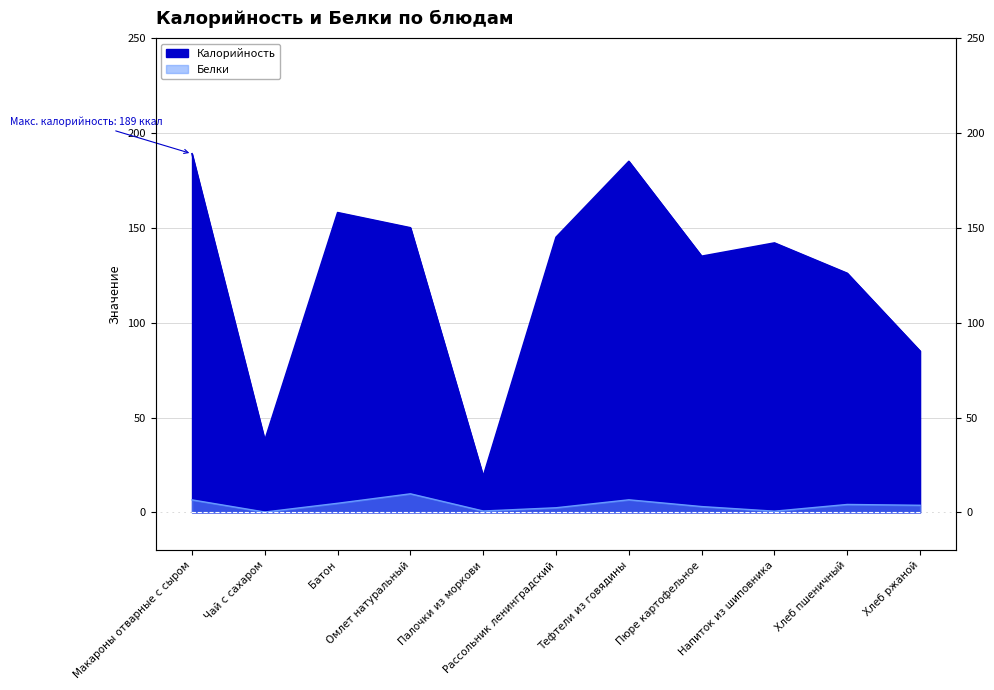

Between Рассольник ленинградский and Хлеб пшеничный, which series saw the biggest shift?

Калорийность